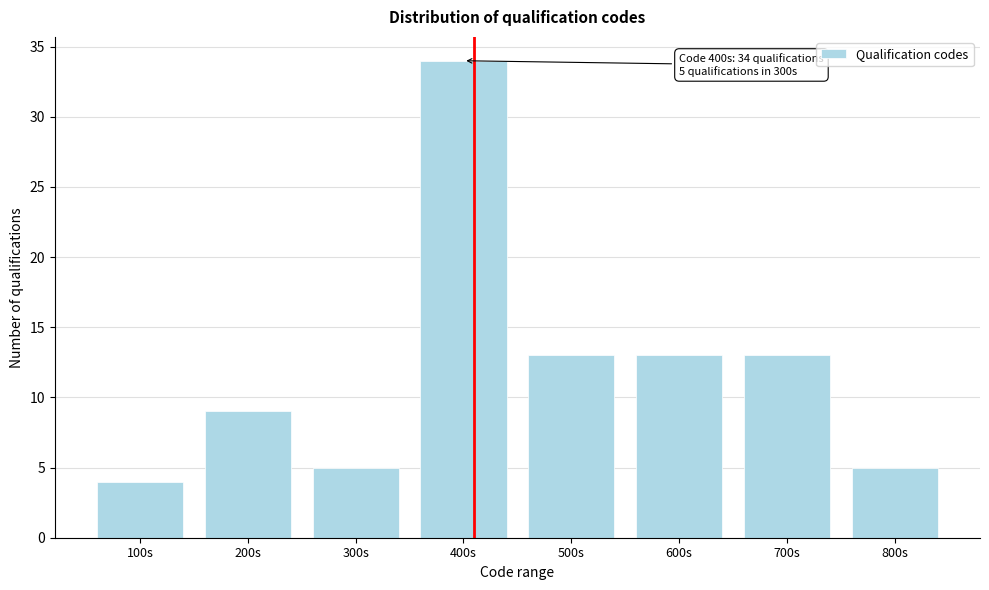

Reading left to right, what are all the values shown in this chart?

100s=4	200s=9	300s=5	400s=34	500s=13	600s=13	700s=13	800s=5